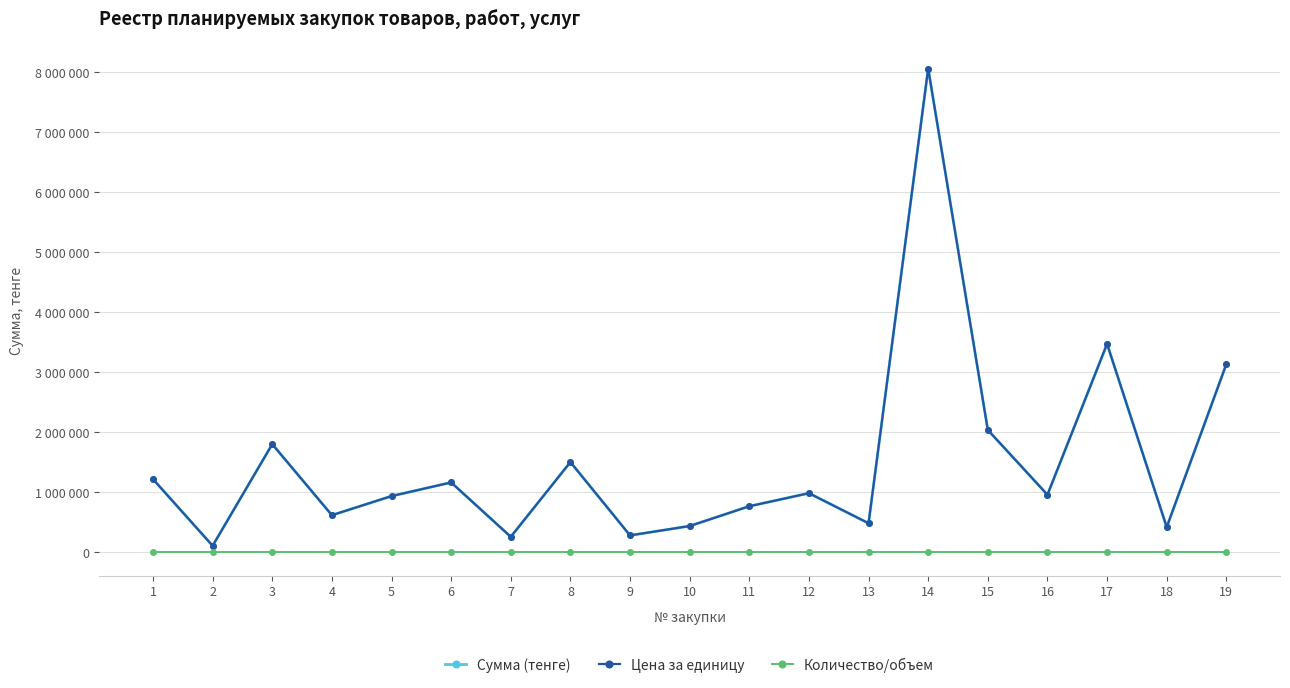

Does the chart have visible grid lines?

Yes